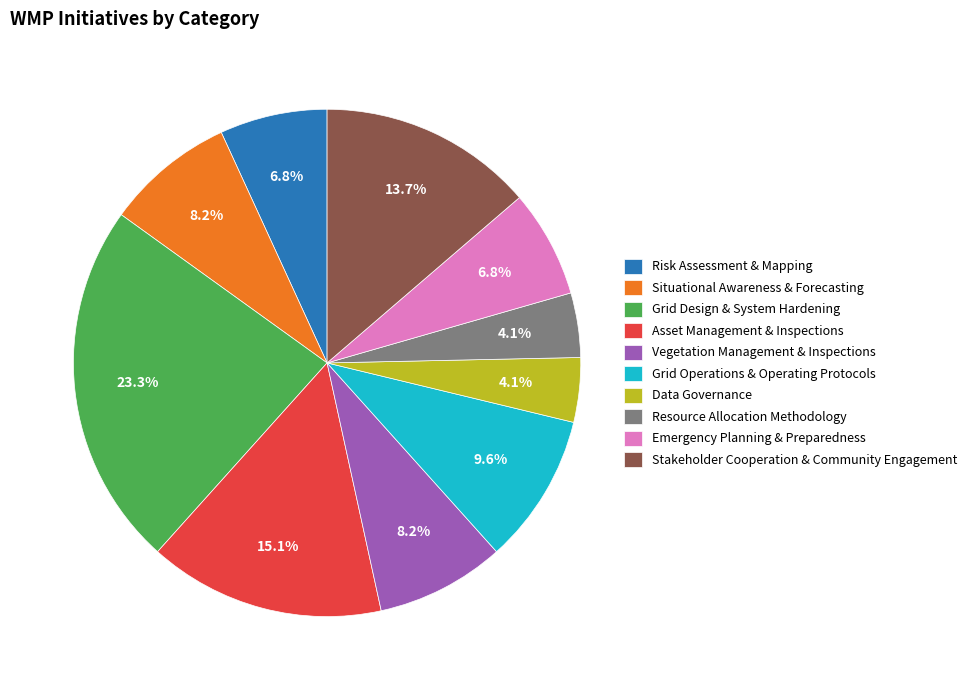

To the nearest percent, what is the difference between the largest and smallest slice percentages?

19%